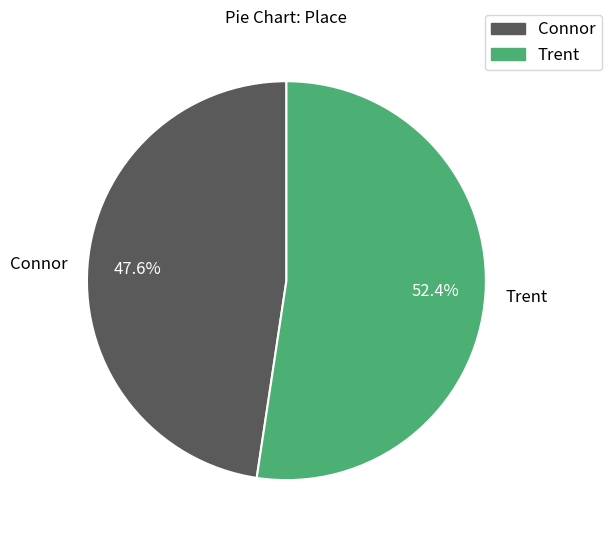

To the nearest percent, what is the combined percentage of Connor and Trent?

100%